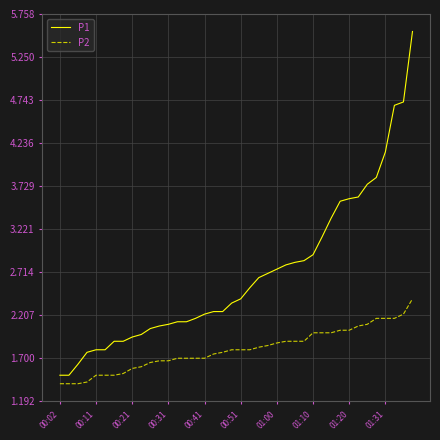

What are all the series names shown in the legend?

P1, P2